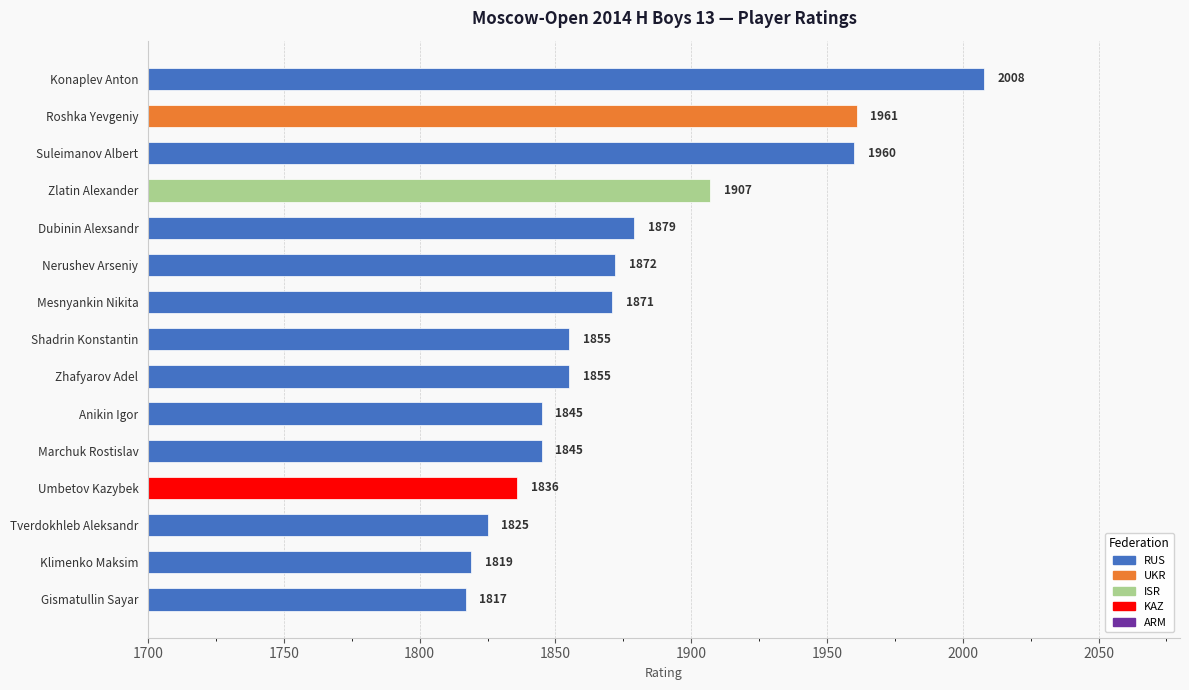

What value does the data have at Nerushev Arseniy?

1872